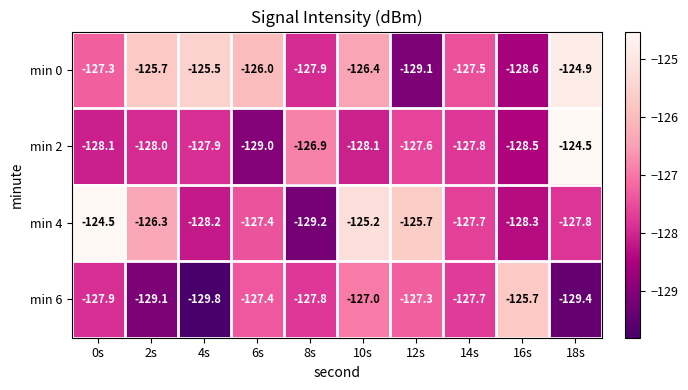

What is the total value across all series at 10s?

-506.7